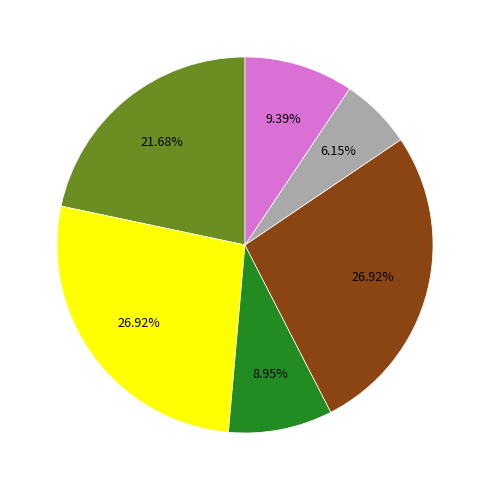

To the nearest percent, what is the average slice percentage?

17%